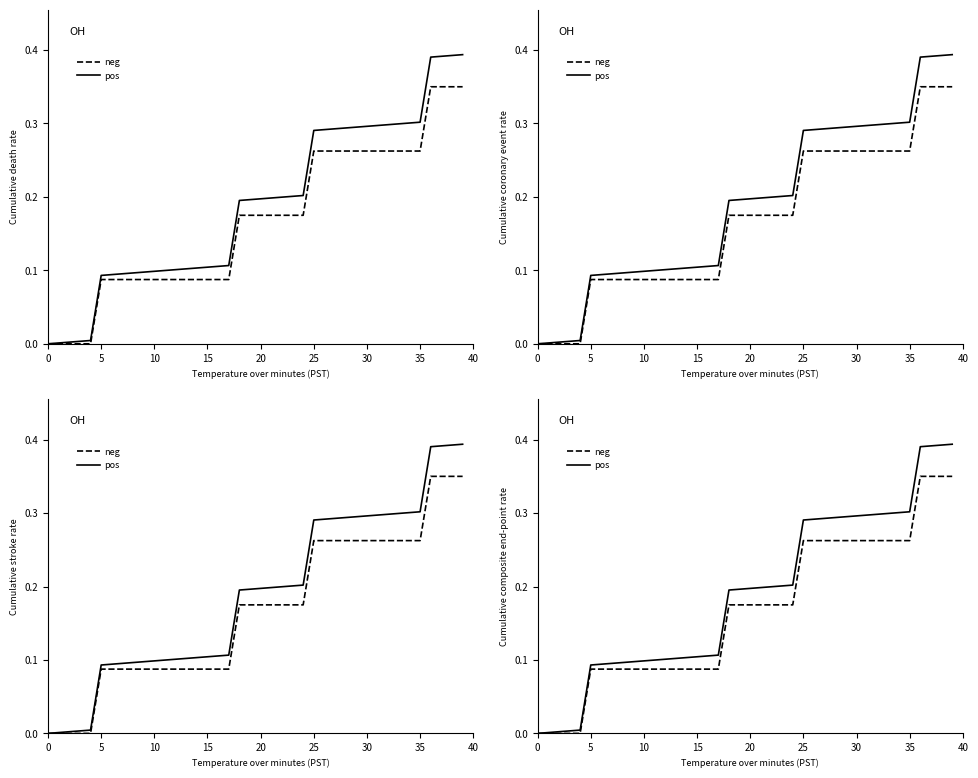

What is the difference between the maximum and minimum values in the pos series?

0.4